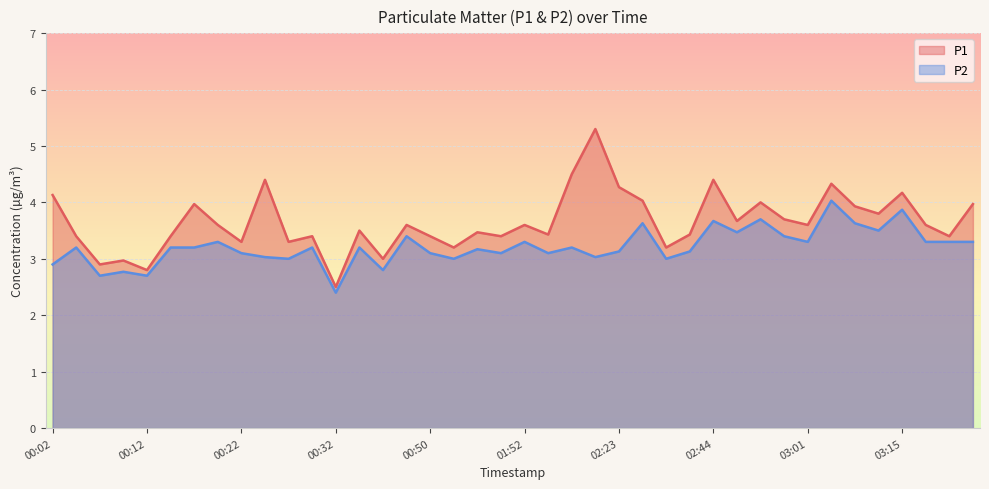

What is the total value across all series at 03:01?

6.9